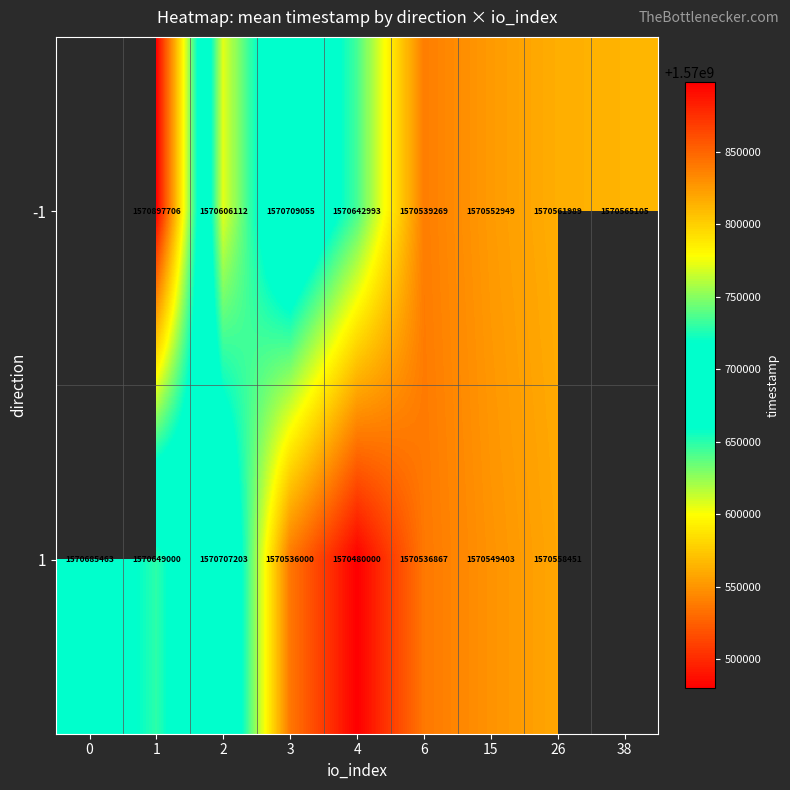

What is the difference between the highest and lowest values at 15?

3546